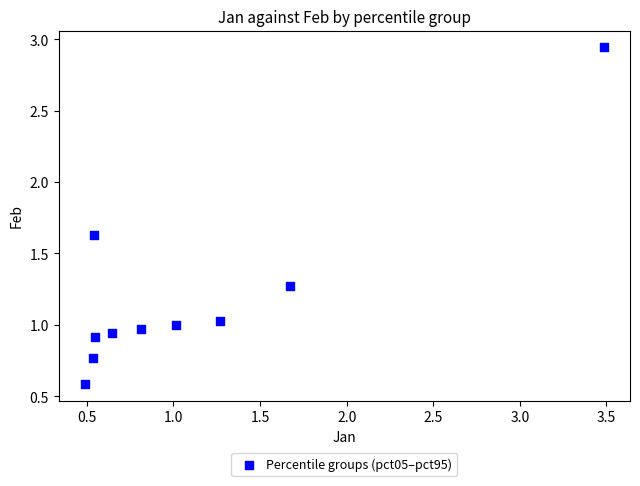

What is the average Y value?

1.2